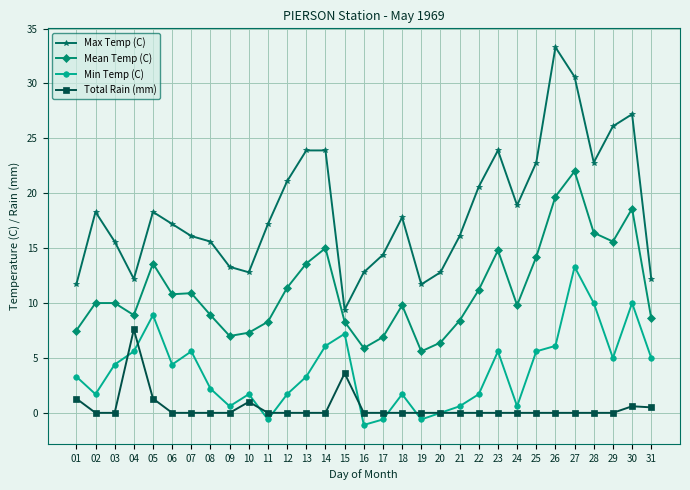

True or false: Max Temp (C) and Total Rain (mm) intersect in this chart.

False